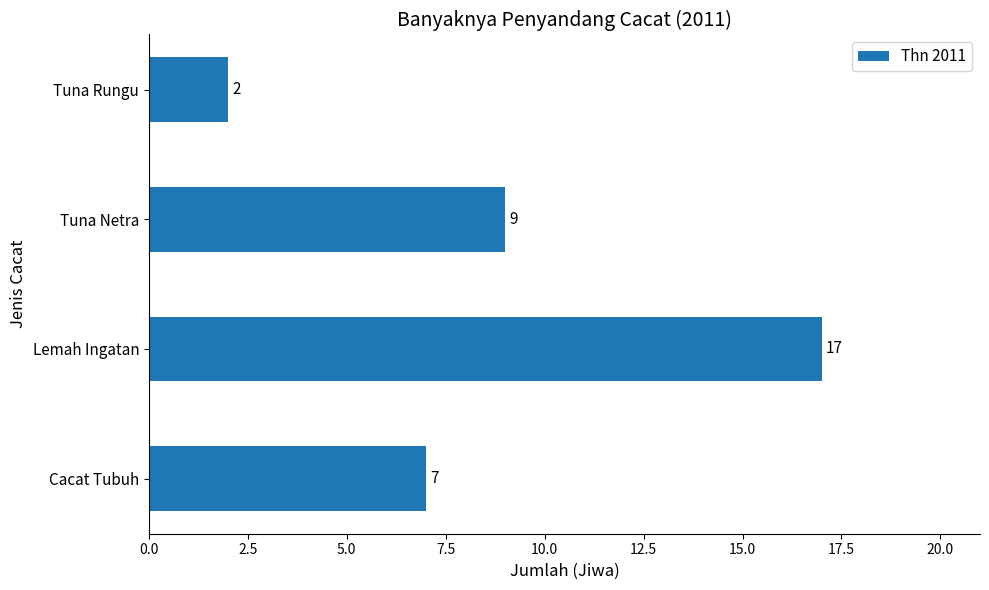

Between Tuna Rungu and Cacat Tubuh, which is larger?

Cacat Tubuh